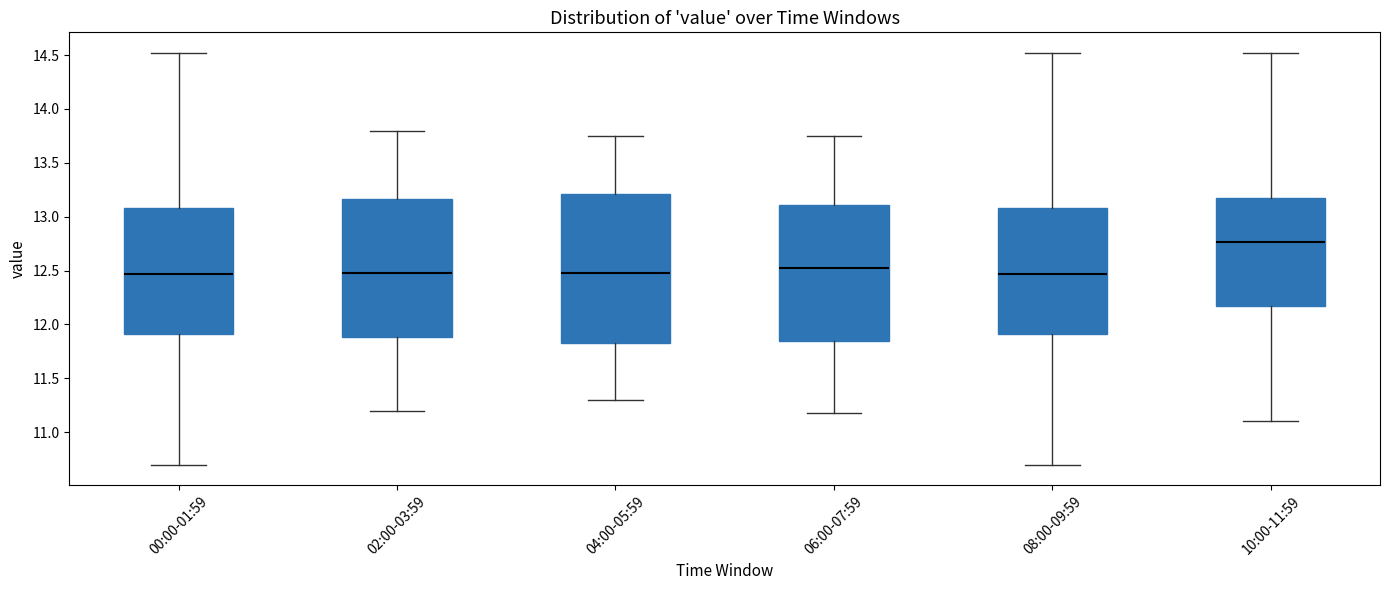

Reading left to right, read every box against the y-axis: the position of its median line, the range the box covers, and the ends of its whiskers. The values are not printed on the chart, so give them approximately, as read against the axis.

00:00-01:59: median 12.45, box 11.90 to 13.10, whiskers 10.70 to 14.50
02:00-03:59: median 12.50, box 11.90 to 13.15, whiskers 11.20 to 13.80
04:00-05:59: median 12.50, box 11.85 to 13.20, whiskers 11.30 to 13.75
06:00-07:59: median 12.55, box 11.85 to 13.10, whiskers 11.20 to 13.75
08:00-09:59: median 12.45, box 11.90 to 13.10, whiskers 10.70 to 14.50
10:00-11:59: median 12.75, box 12.15 to 13.20, whiskers 11.10 to 14.50